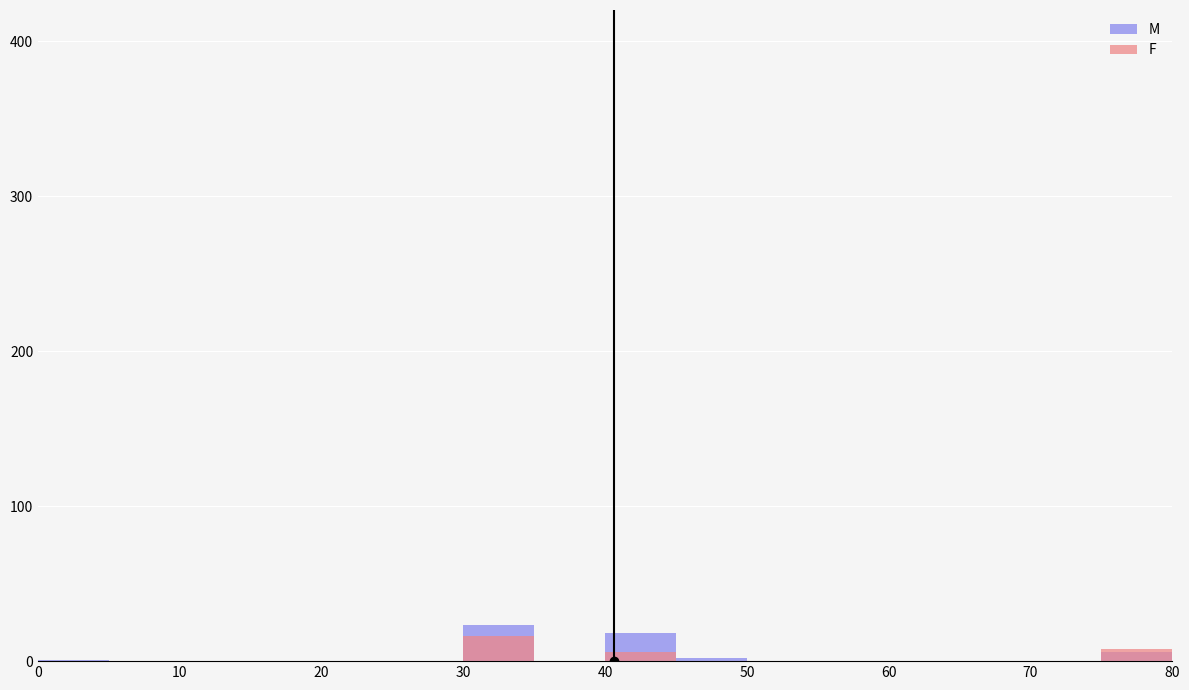

What is the sum of the F values at 14 and 80?

6